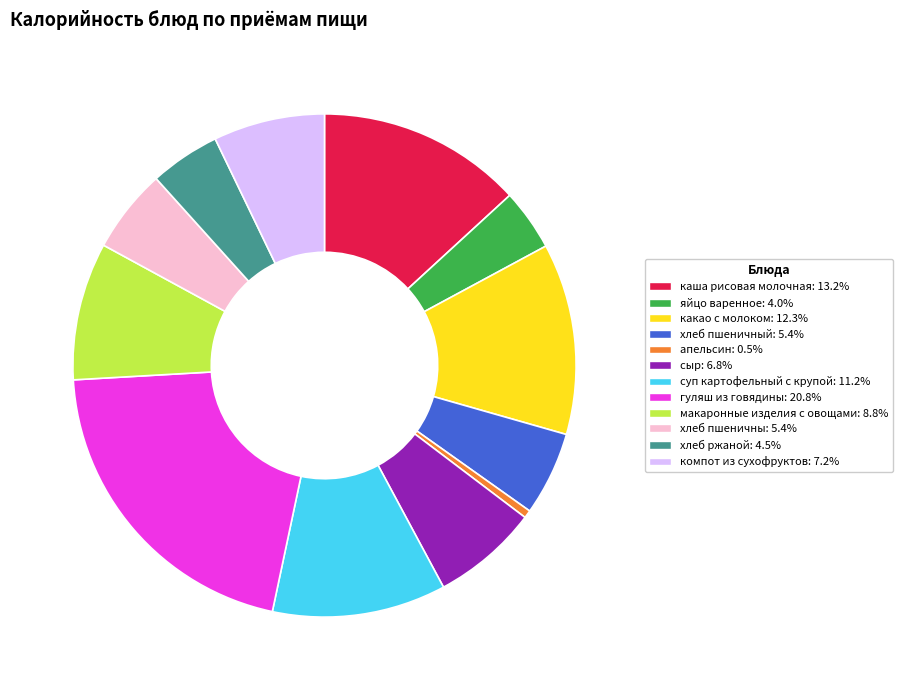

Does any single category account for the majority?

No